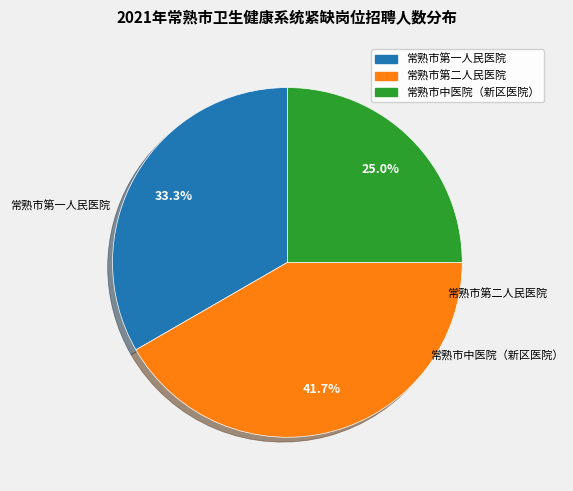

Does any single category account for the majority?

No